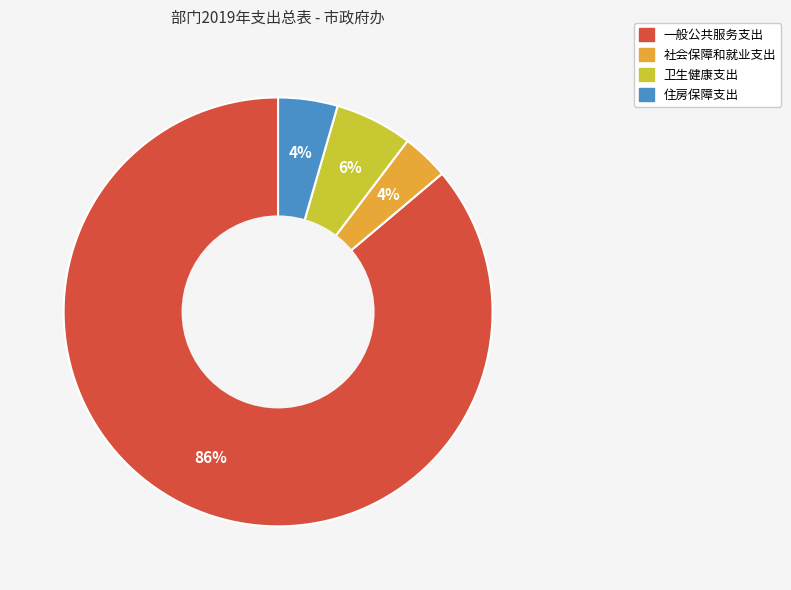

Combined, do 社会保障和就业支出 and 一般公共服务支出 account for over 50%?

Yes